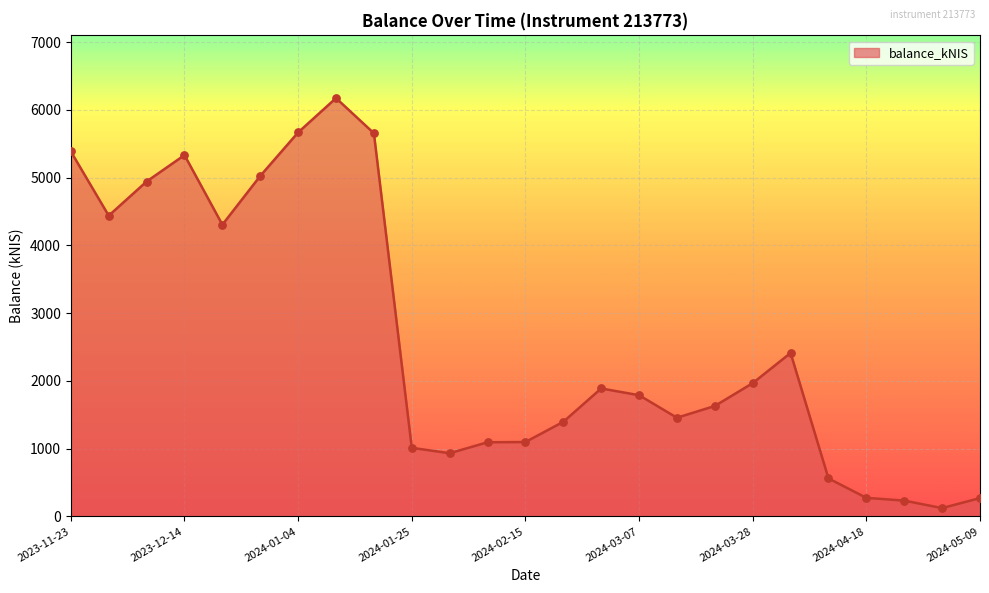

What is the greatest value displayed?

6174.5